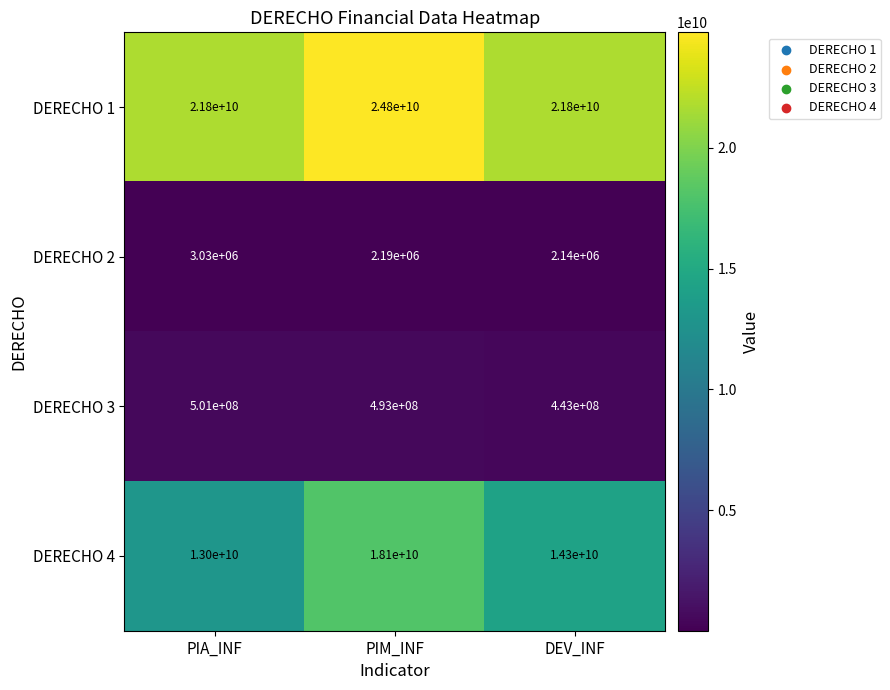

Which series changed the most between PIA_INF and DEV_INF?

DERECHO 4